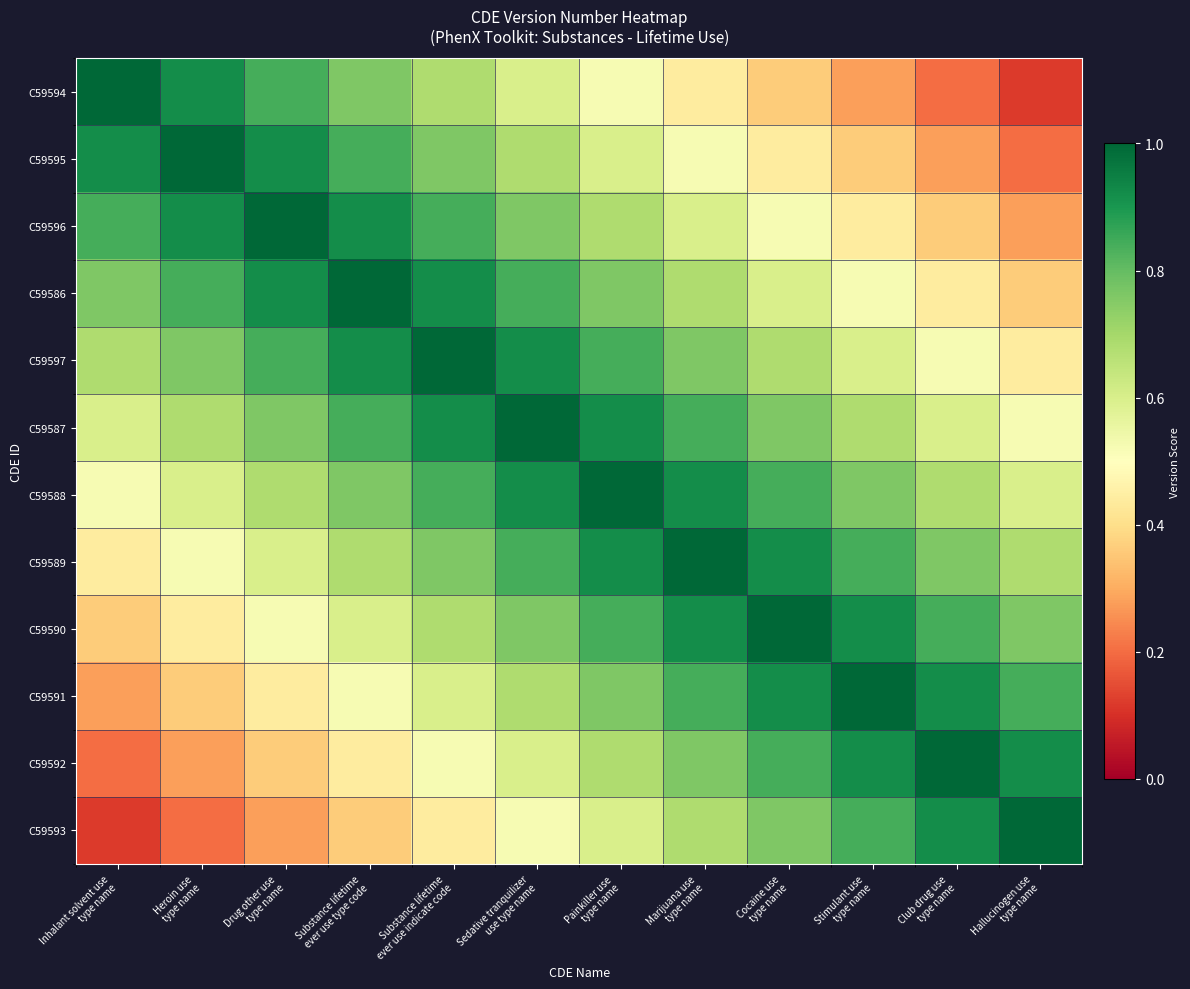

Reading right to left, list all the values displayed in this chart.

C59594: Hallucinogen use
type name=0.1	Club drug use
type name=0.2	Stimulant use
type name=0.3	Cocaine use
type name=0.4	Marijuana use
type name=0.4	Painkiller use
type name=0.5	Sedative tranquilizer
use type name=0.6	Substance lifetime
ever use indicate code=0.7	Substance lifetime
ever use type code=0.8	Drug other use
type name=0.8	Heroin use
type name=0.9	Inhalant solvent use
type name=1.0
C59595: Hallucinogen use
type name=0.2	Club drug use
type name=0.3	Stimulant use
type name=0.4	Cocaine use
type name=0.4	Marijuana use
type name=0.5	Painkiller use
type name=0.6	Sedative tranquilizer
use type name=0.7	Substance lifetime
ever use indicate code=0.8	Substance lifetime
ever use type code=0.8	Drug other use
type name=0.9	Heroin use
type name=1.0	Inhalant solvent use
type name=0.9
C59596: Hallucinogen use
type name=0.3	Club drug use
type name=0.4	Stimulant use
type name=0.4	Cocaine use
type name=0.5	Marijuana use
type name=0.6	Painkiller use
type name=0.7	Sedative tranquilizer
use type name=0.8	Substance lifetime
ever use indicate code=0.8	Substance lifetime
ever use type code=0.9	Drug other use
type name=1.0	Heroin use
type name=0.9	Inhalant solvent use
type name=0.8
C59586: Hallucinogen use
type name=0.4	Club drug use
type name=0.4	Stimulant use
type name=0.5	Cocaine use
type name=0.6	Marijuana use
type name=0.7	Painkiller use
type name=0.8	Sedative tranquilizer
use type name=0.8	Substance lifetime
ever use indicate code=0.9	Substance lifetime
ever use type code=1.0	Drug other use
type name=0.9	Heroin use
type name=0.8	Inhalant solvent use
type name=0.8
C59597: Hallucinogen use
type name=0.4	Club drug use
type name=0.5	Stimulant use
type name=0.6	Cocaine use
type name=0.7	Marijuana use
type name=0.8	Painkiller use
type name=0.8	Sedative tranquilizer
use type name=0.9	Substance lifetime
ever use indicate code=1.0	Substance lifetime
ever use type code=0.9	Drug other use
type name=0.8	Heroin use
type name=0.8	Inhalant solvent use
type name=0.7
C59587: Hallucinogen use
type name=0.5	Club drug use
type name=0.6	Stimulant use
type name=0.7	Cocaine use
type name=0.8	Marijuana use
type name=0.8	Painkiller use
type name=0.9	Sedative tranquilizer
use type name=1.0	Substance lifetime
ever use indicate code=0.9	Substance lifetime
ever use type code=0.8	Drug other use
type name=0.8	Heroin use
type name=0.7	Inhalant solvent use
type name=0.6
C59588: Hallucinogen use
type name=0.6	Club drug use
type name=0.7	Stimulant use
type name=0.8	Cocaine use
type name=0.8	Marijuana use
type name=0.9	Painkiller use
type name=1.0	Sedative tranquilizer
use type name=0.9	Substance lifetime
ever use indicate code=0.8	Substance lifetime
ever use type code=0.8	Drug other use
type name=0.7	Heroin use
type name=0.6	Inhalant solvent use
type name=0.5
C59589: Hallucinogen use
type name=0.7	Club drug use
type name=0.8	Stimulant use
type name=0.8	Cocaine use
type name=0.9	Marijuana use
type name=1.0	Painkiller use
type name=0.9	Sedative tranquilizer
use type name=0.8	Substance lifetime
ever use indicate code=0.8	Substance lifetime
ever use type code=0.7	Drug other use
type name=0.6	Heroin use
type name=0.5	Inhalant solvent use
type name=0.4
C59590: Hallucinogen use
type name=0.8	Club drug use
type name=0.8	Stimulant use
type name=0.9	Cocaine use
type name=1.0	Marijuana use
type name=0.9	Painkiller use
type name=0.8	Sedative tranquilizer
use type name=0.8	Substance lifetime
ever use indicate code=0.7	Substance lifetime
ever use type code=0.6	Drug other use
type name=0.5	Heroin use
type name=0.4	Inhalant solvent use
type name=0.4
C59591: Hallucinogen use
type name=0.8	Club drug use
type name=0.9	Stimulant use
type name=1.0	Cocaine use
type name=0.9	Marijuana use
type name=0.8	Painkiller use
type name=0.8	Sedative tranquilizer
use type name=0.7	Substance lifetime
ever use indicate code=0.6	Substance lifetime
ever use type code=0.5	Drug other use
type name=0.4	Heroin use
type name=0.4	Inhalant solvent use
type name=0.3
C59592: Hallucinogen use
type name=0.9	Club drug use
type name=1.0	Stimulant use
type name=0.9	Cocaine use
type name=0.8	Marijuana use
type name=0.8	Painkiller use
type name=0.7	Sedative tranquilizer
use type name=0.6	Substance lifetime
ever use indicate code=0.5	Substance lifetime
ever use type code=0.4	Drug other use
type name=0.4	Heroin use
type name=0.3	Inhalant solvent use
type name=0.2
C59593: Hallucinogen use
type name=1.0	Club drug use
type name=0.9	Stimulant use
type name=0.8	Cocaine use
type name=0.8	Marijuana use
type name=0.7	Painkiller use
type name=0.6	Sedative tranquilizer
use type name=0.5	Substance lifetime
ever use indicate code=0.4	Substance lifetime
ever use type code=0.4	Drug other use
type name=0.3	Heroin use
type name=0.2	Inhalant solvent use
type name=0.1